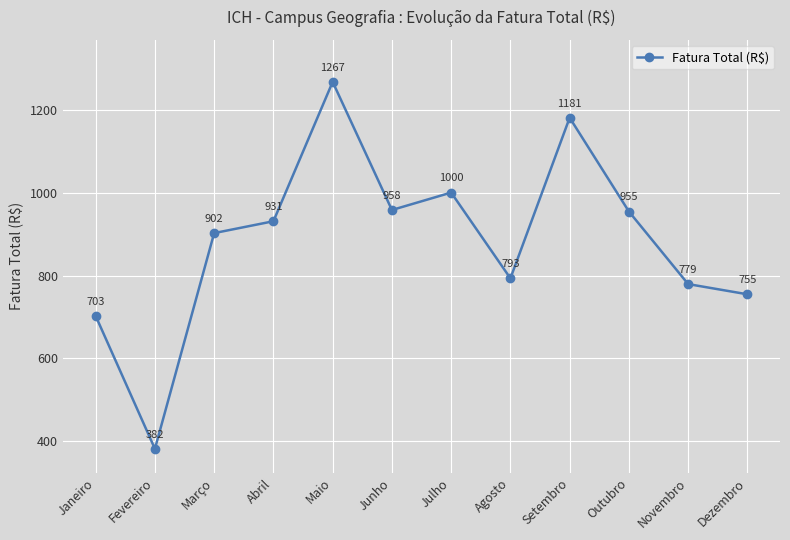

How many points are higher than both their immediate neighbors (excluding endpoints)?

3